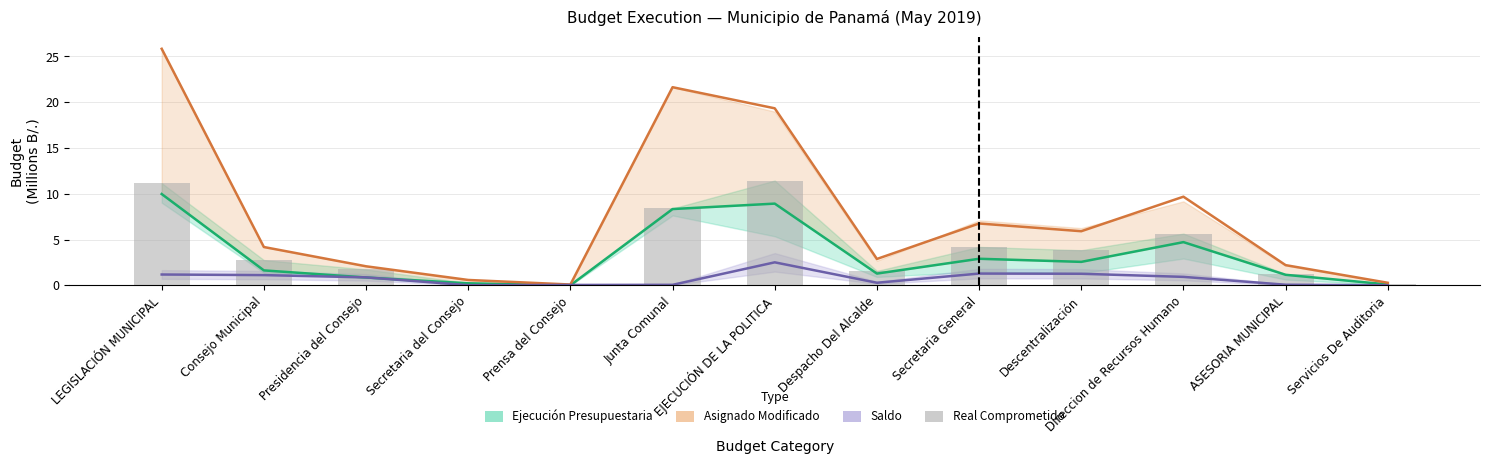

Does the chart contain stacked bars?

No